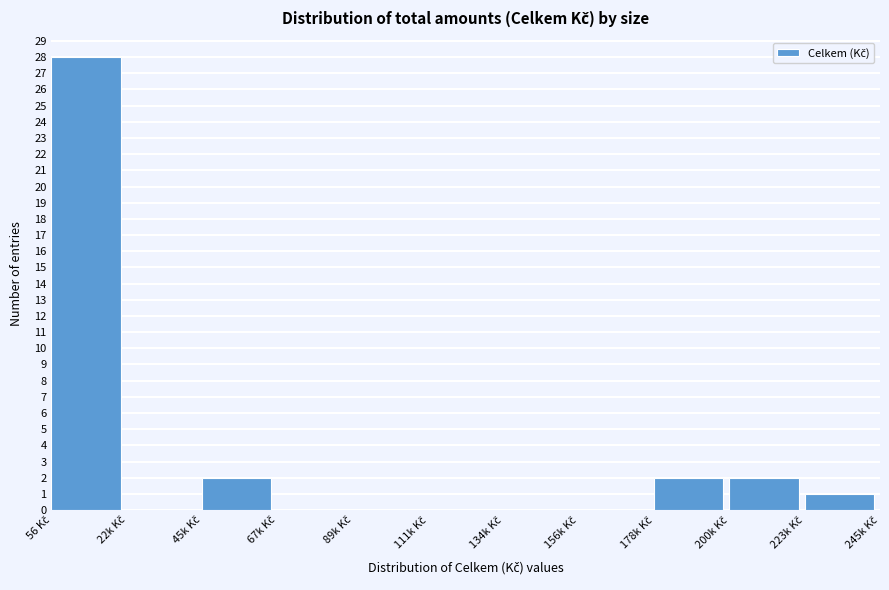

What is the maximum value shown in the chart?

28